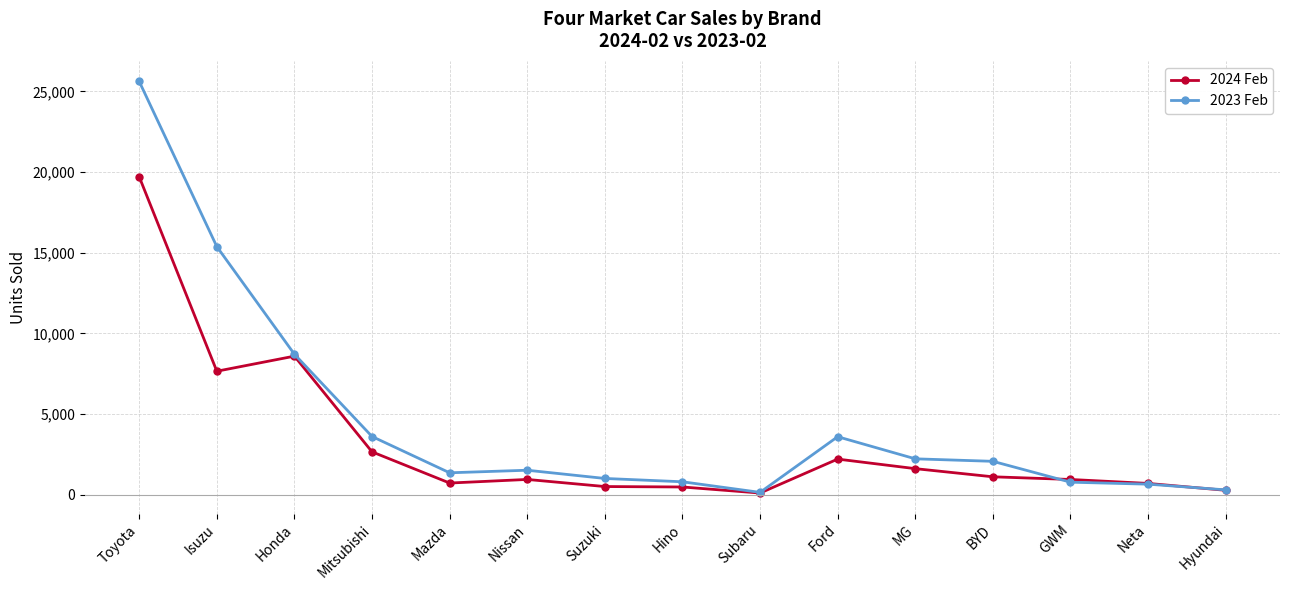

Where does the 2024 Feb series first go above 945?

Toyota